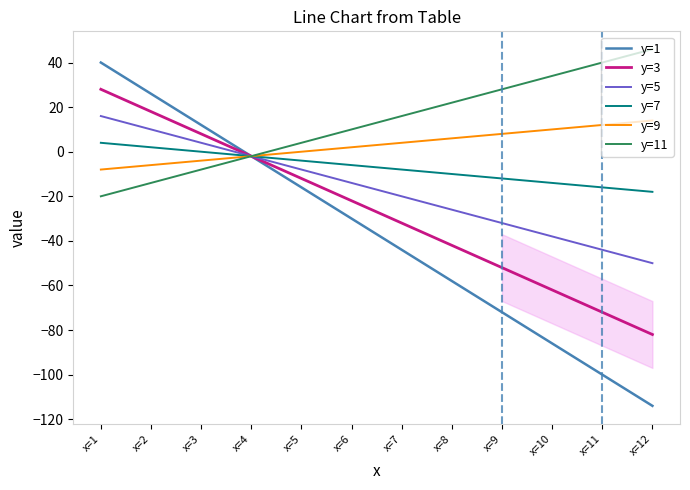

Which series has the largest range (max minus min)?

y=1